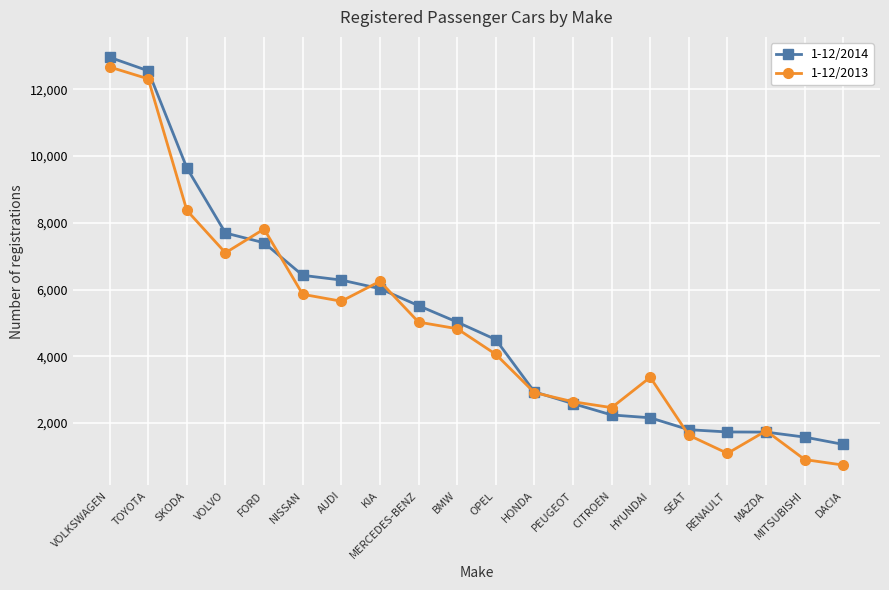

What is the maximum value for 1-12/2013?

12668